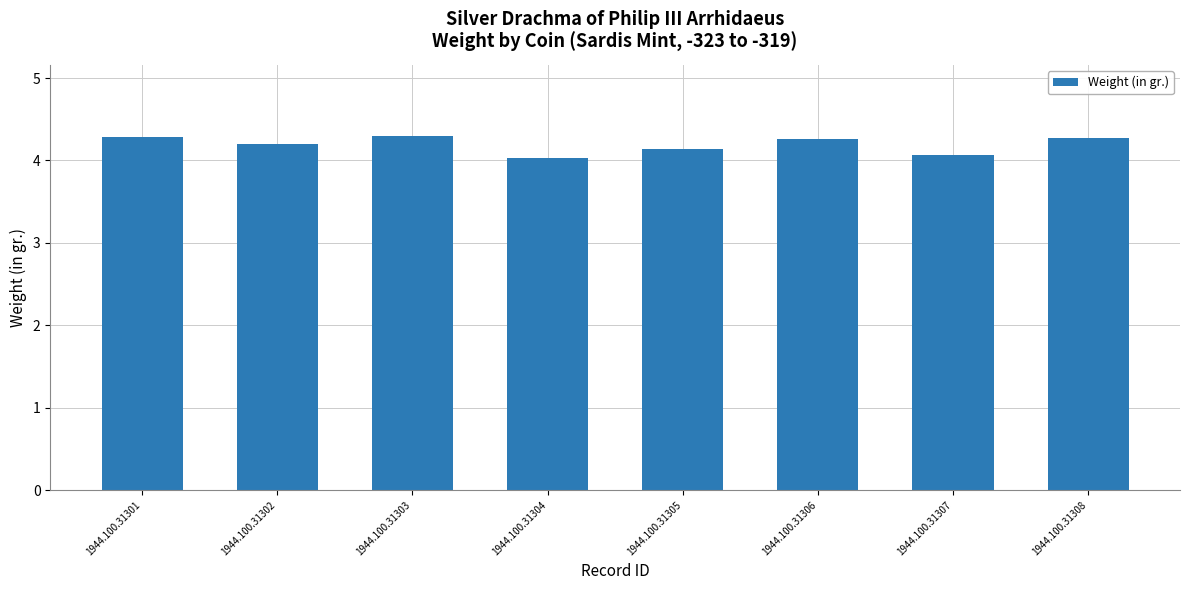

The value at 1944.100.31306 is 6.7. True or false?

False